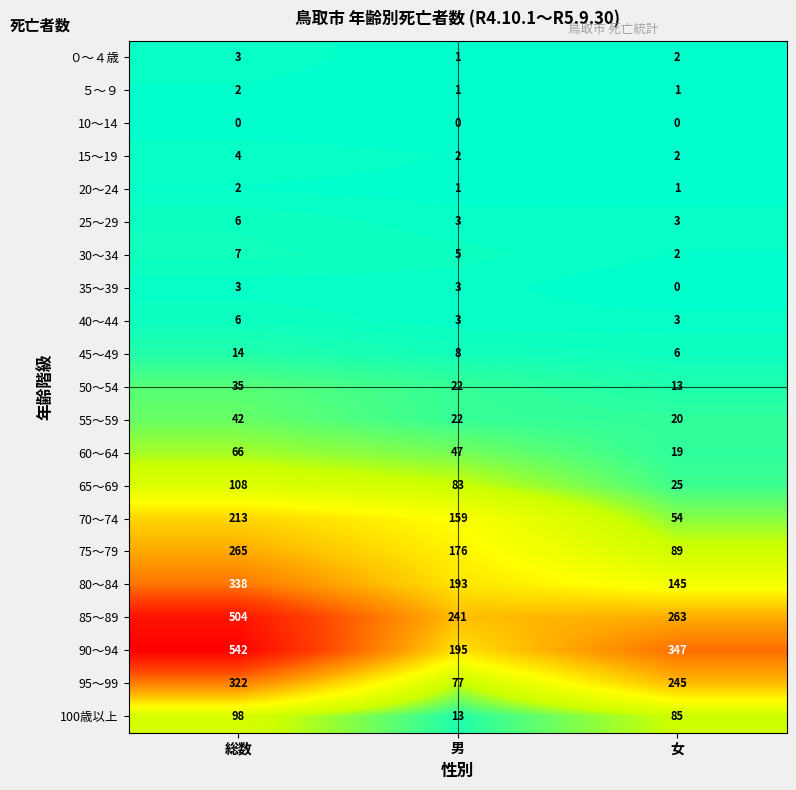

At which label is 75～79 closest to 177?

男